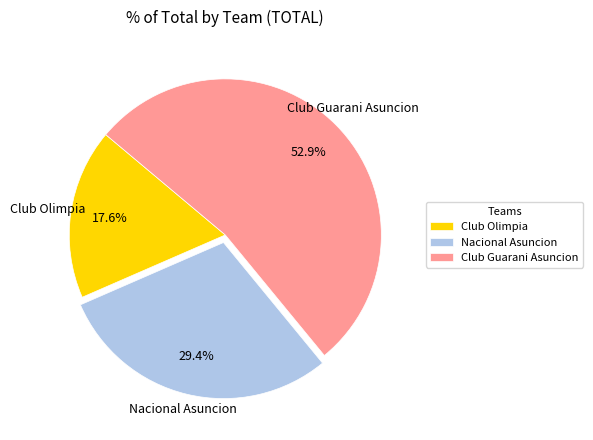

What percentage is NOT represented by Club Olimpia?

82.4%